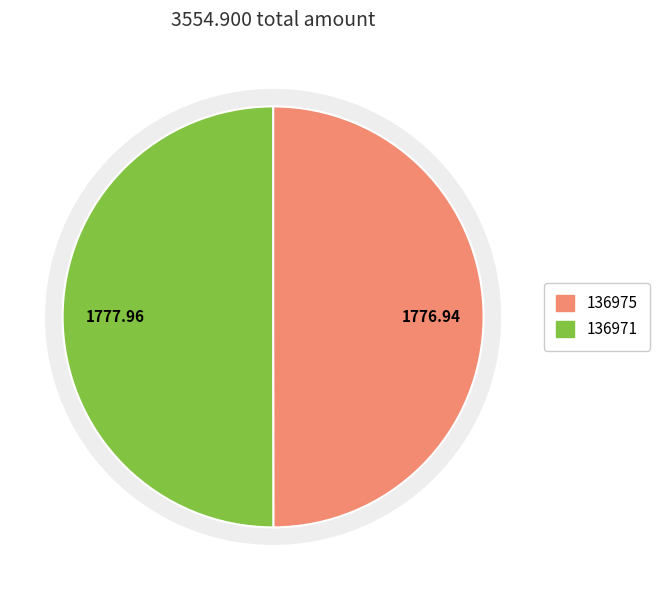

Rank the categories by value from lowest to highest.

136975, 136971